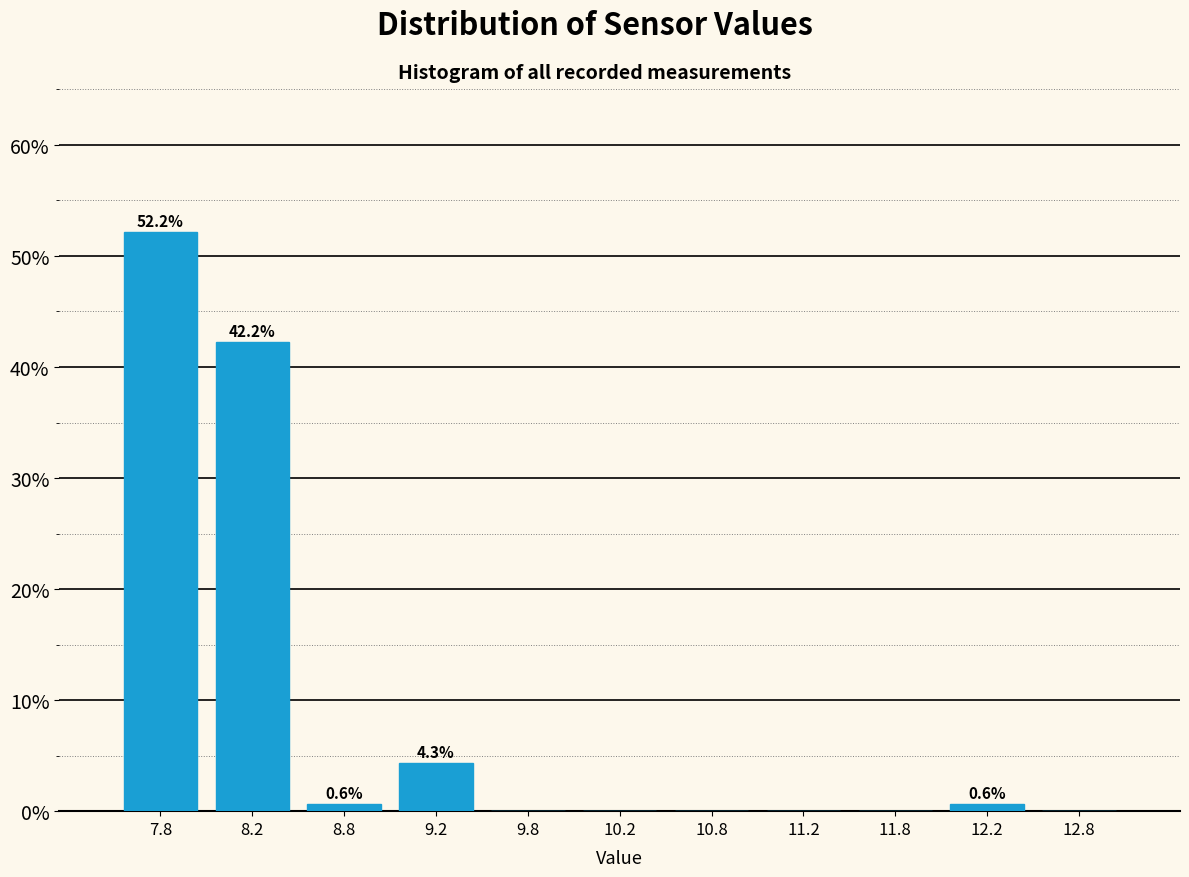

Which range on the x-axis has the tallest bar?

7.5 to 8.0